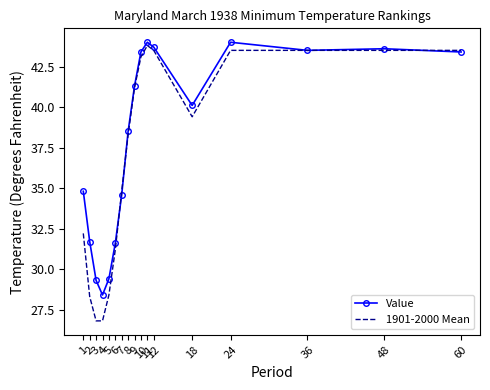

The 1901-2000 Mean series shows 10.4 at 2. True or false?

False